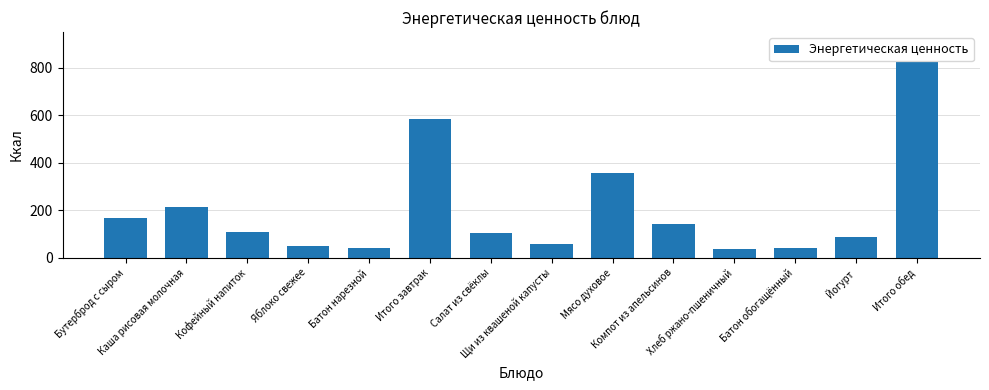

How many series are shown in this chart?

1